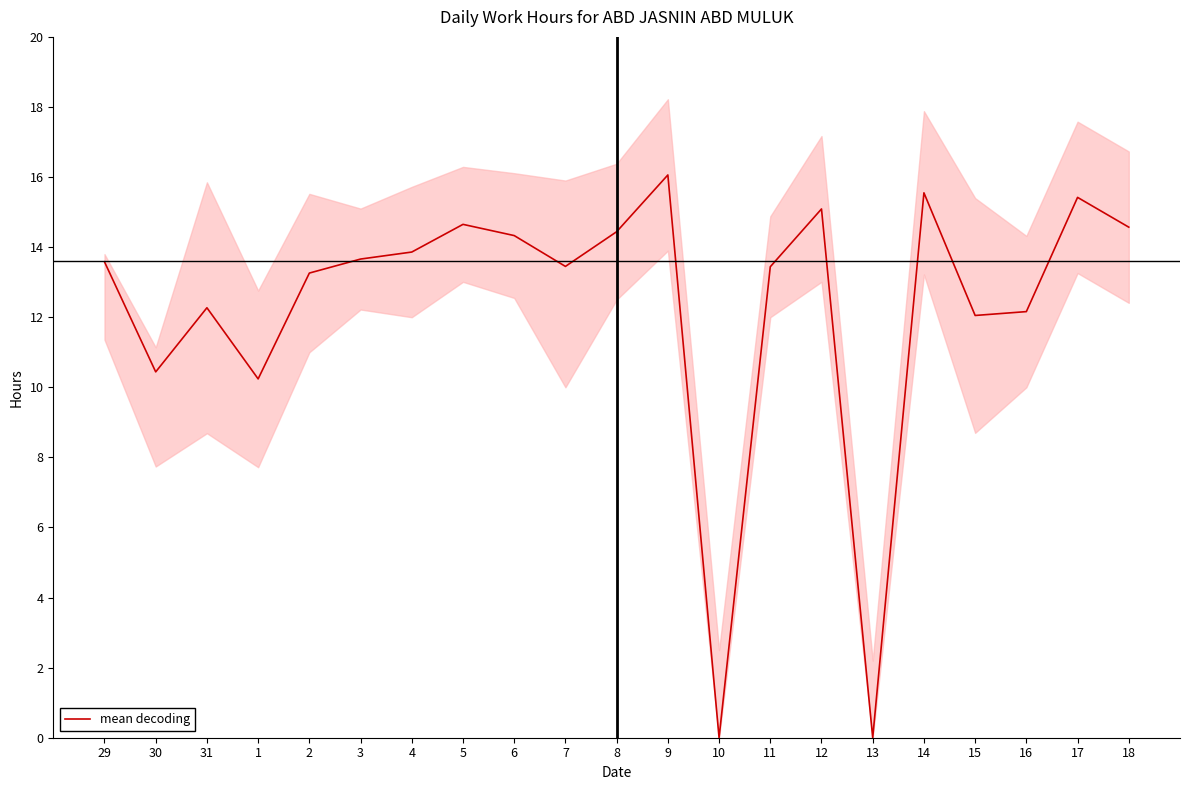

Is this an area chart (filled region under the line)?

No